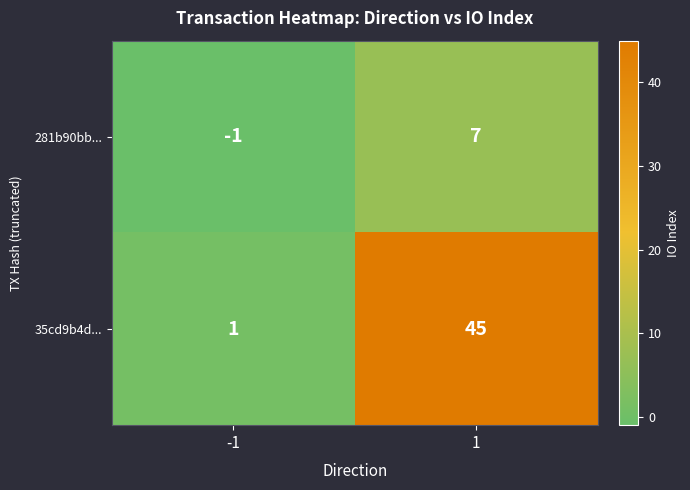

What is the maximum value shown in the chart?

45